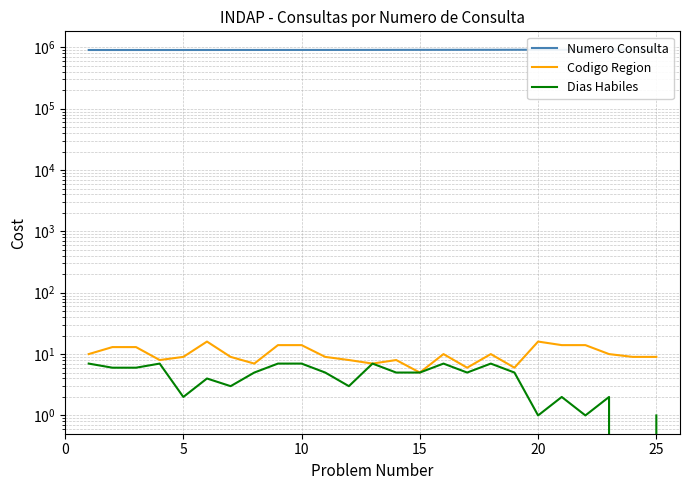

List the series in order of their peak value, highest first.

Numero Consulta, Codigo Region, Dias Habiles